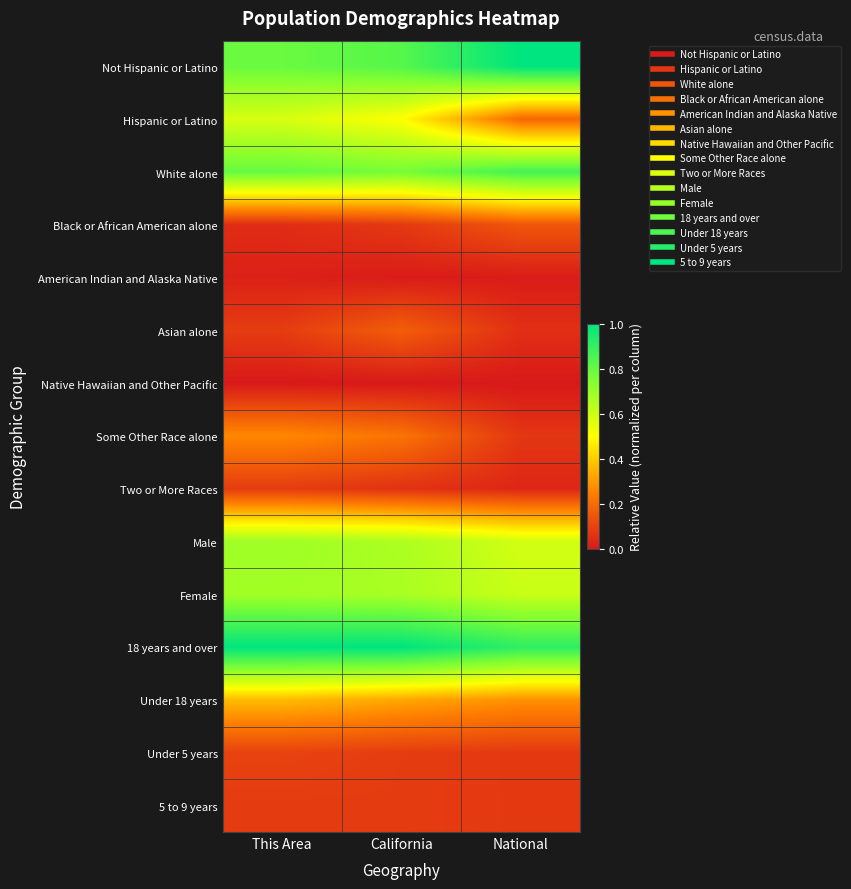

What is the maximum value shown in the chart?

1.0